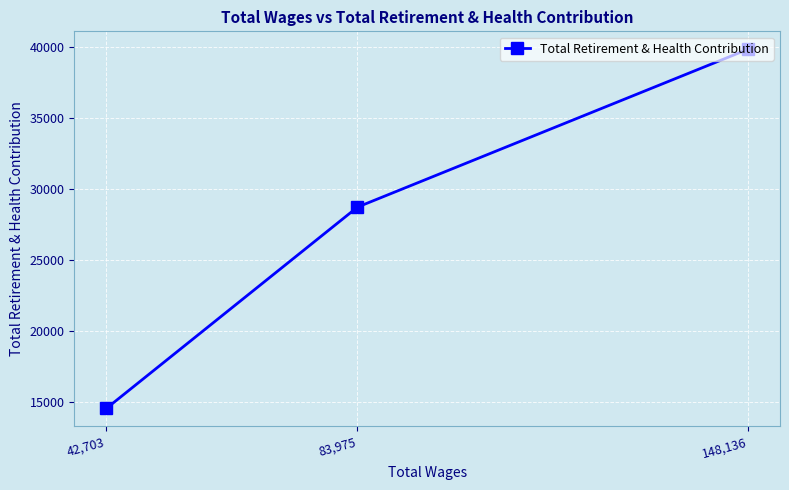

What is the change in value from 148,136 to 42,703?

-25269